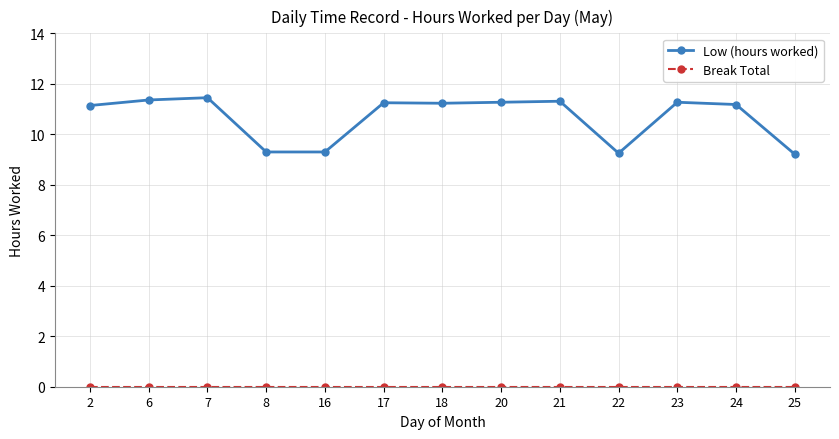

What is the spread (max minus min) of values at 20?

11.3